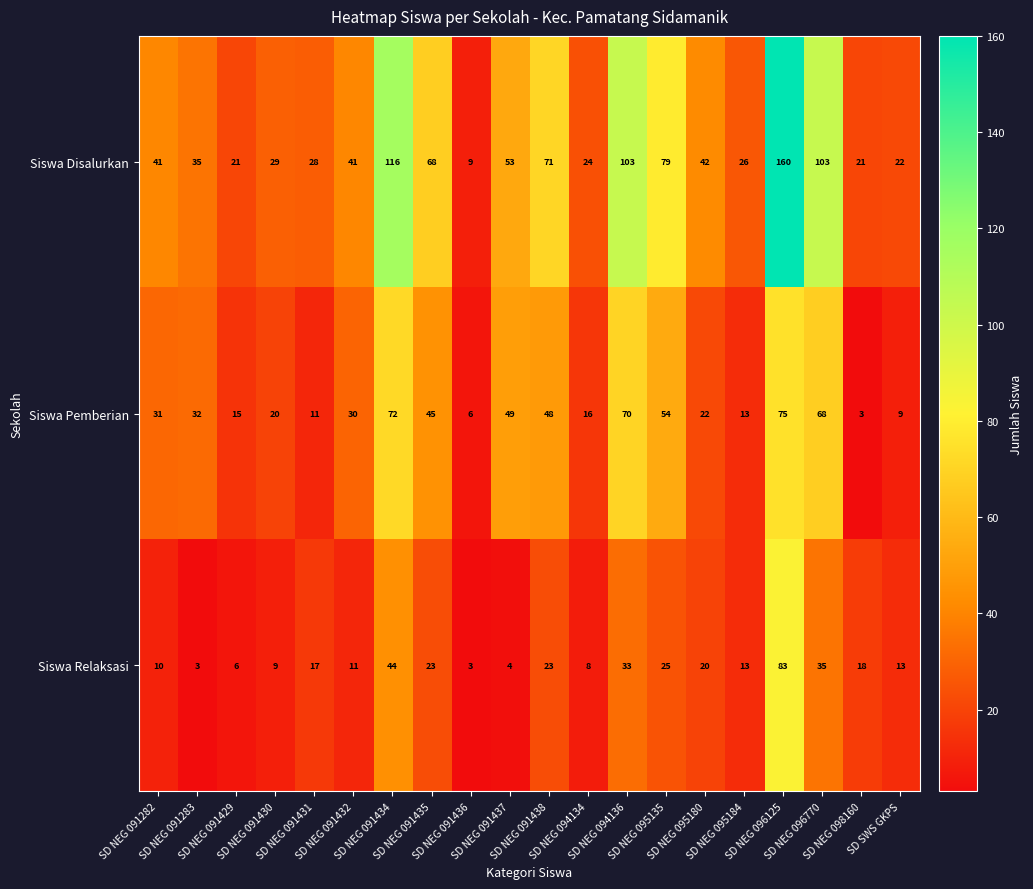

What is the maximum value shown in the chart?

160